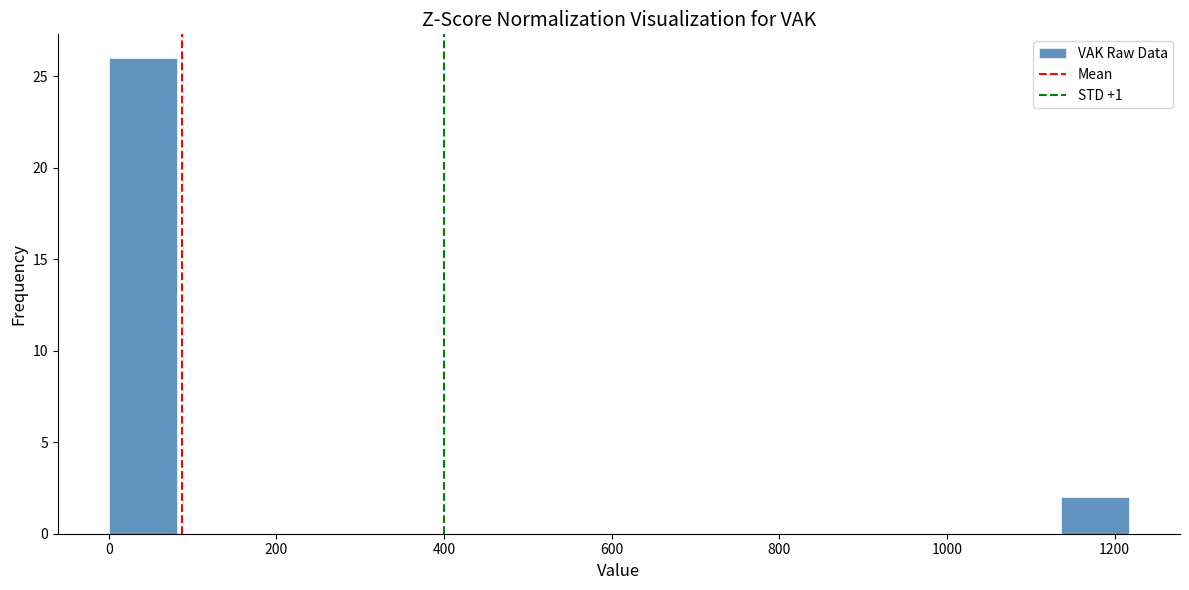

How tall is the bar that spans 0 to 80 on the x-axis? Neither the bar edges nor the heights are printed on the chart, so give them approximately, as read against the axes.

26